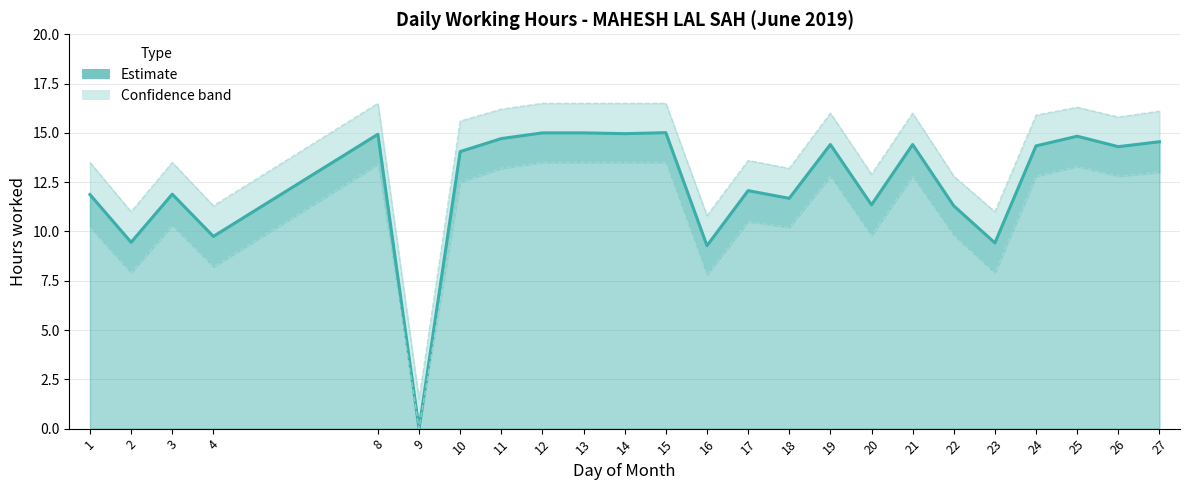

Reading left to right, transcribe all the data shown in this chart.

Low (hours) line: 1=11.9	2=9.4	3=11.9	4=9.8	8=14.9	9=0.0	10=14.1	11=14.7	12=15.0	13=15.0	14=15.0	15=15.0	16=9.3	17=12.1	18=11.7	19=14.4	20=11.3	21=14.4	22=11.3	23=9.4	24=14.3	25=14.8	26=14.3	27=14.6
Upper estimate: 1=13.5	2=11.0	3=13.5	4=11.3	8=16.5	9=1.5	10=15.6	11=16.2	12=16.5	13=16.5	14=16.5	15=16.5	16=10.8	17=13.6	18=13.2	19=16.0	20=12.9	21=16.0	22=12.8	23=11.0	24=15.9	25=16.3	26=15.8	27=16.1
Lower estimate: 1=10.2	2=7.9	3=10.3	4=8.2	8=13.4	9=0.0	10=12.5	11=13.2	12=13.5	13=13.5	14=13.5	15=13.5	16=7.8	17=10.5	18=10.2	19=12.8	20=9.8	21=12.8	22=9.8	23=7.9	24=12.8	25=13.3	26=12.8	27=13.0